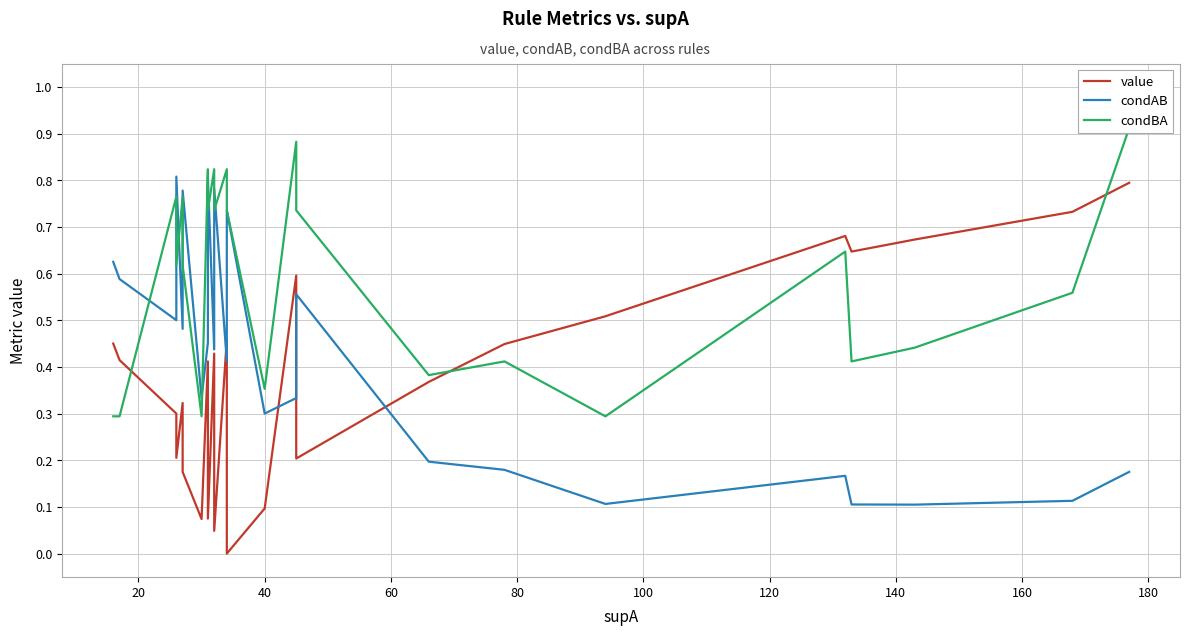

What is the minimum value for condAB?

0.1